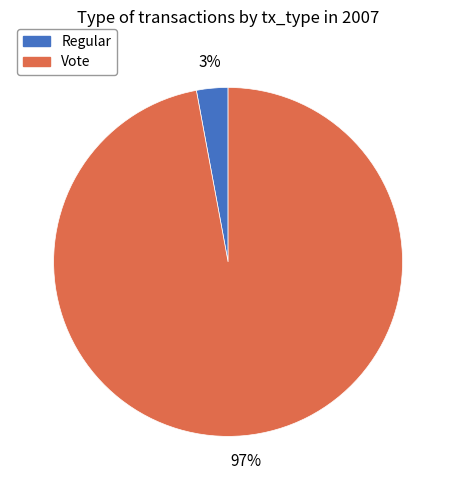

Count the number of slices in the pie.

2